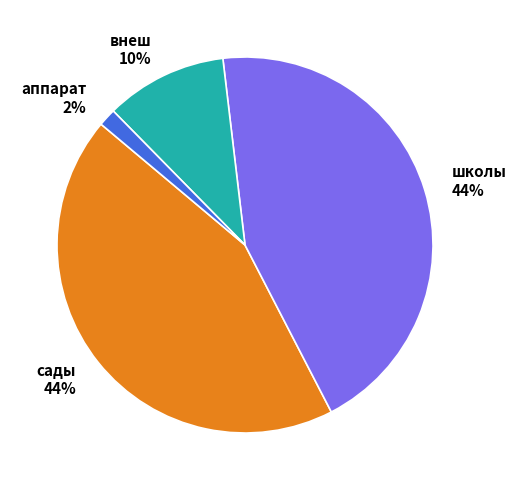

To the nearest percent, what percentage of the pie is внеш?

10%